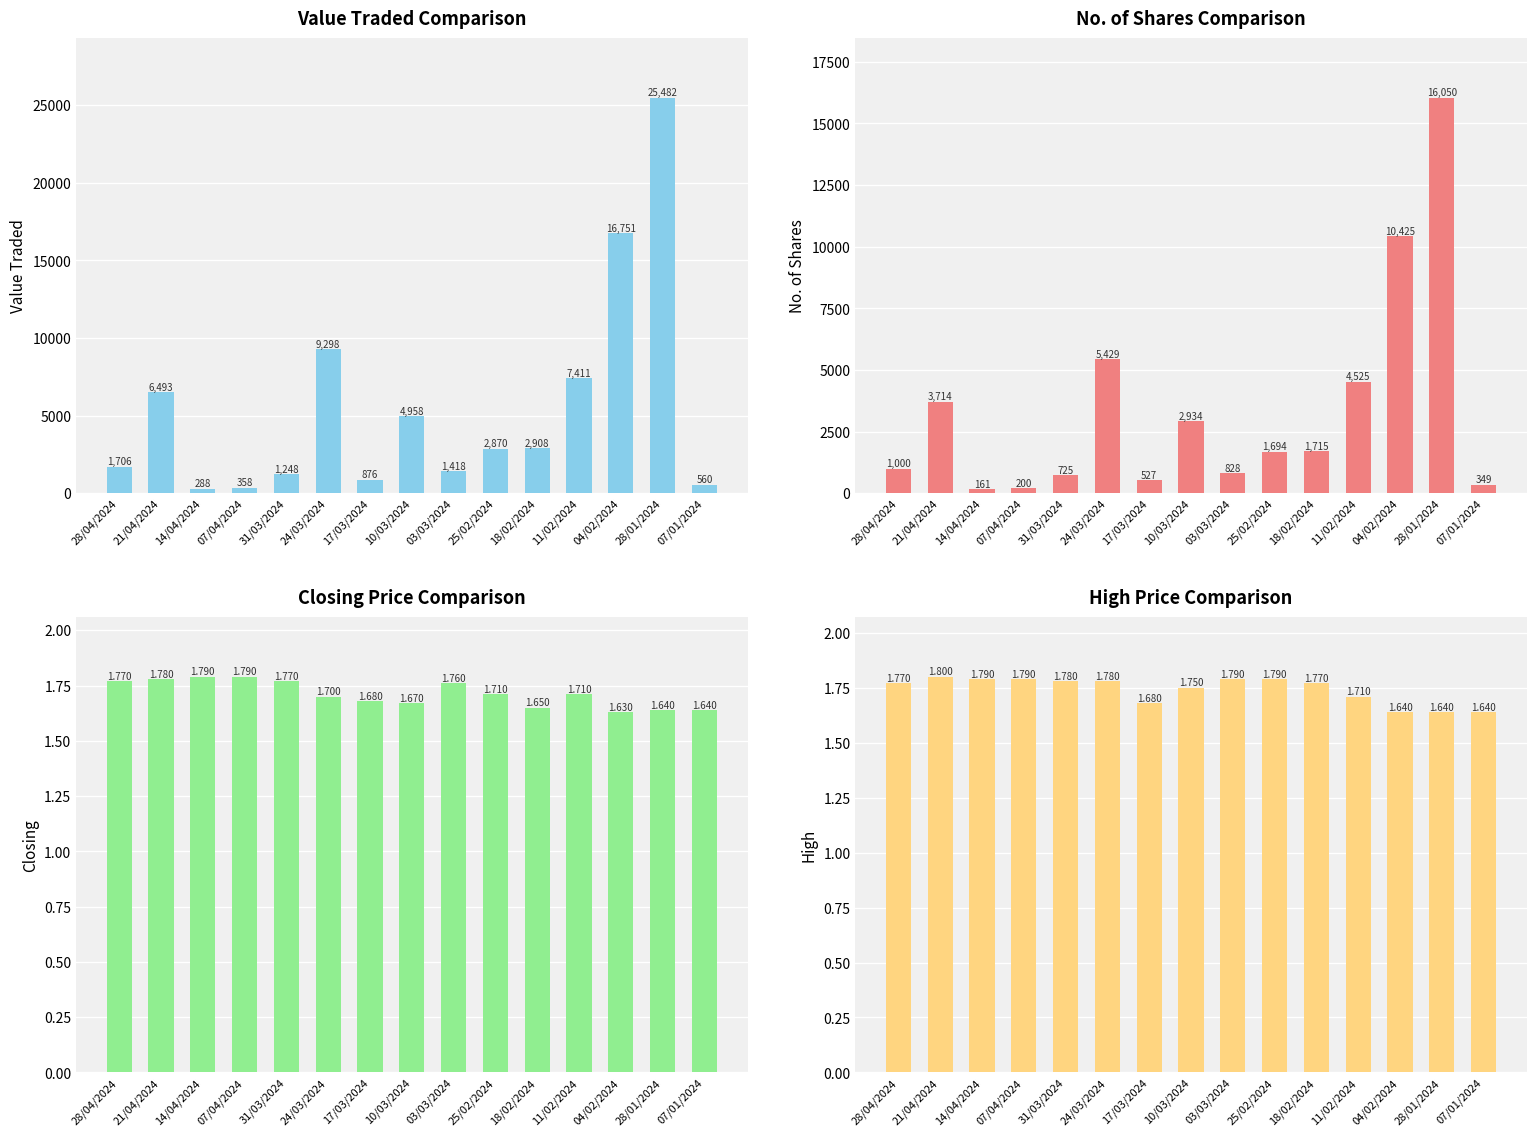

At which category is the sum across all series the highest?

28/01/2024